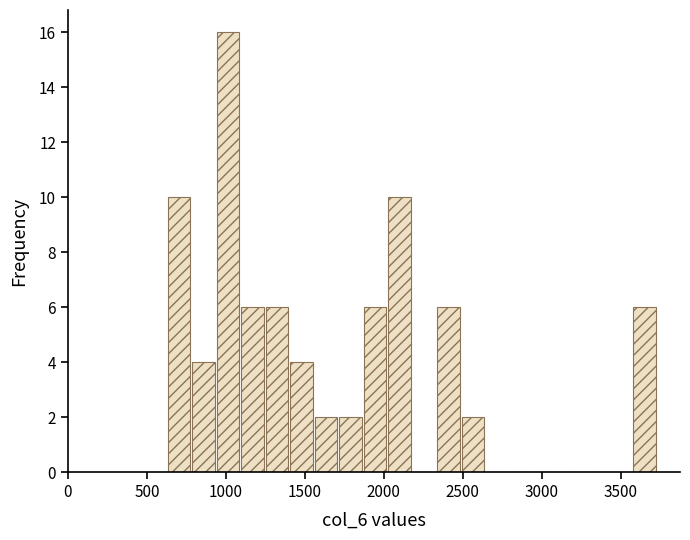

Around what value on the x-axis is the tallest bar? Give the approximate position of its centre, as read against the axis.

1000